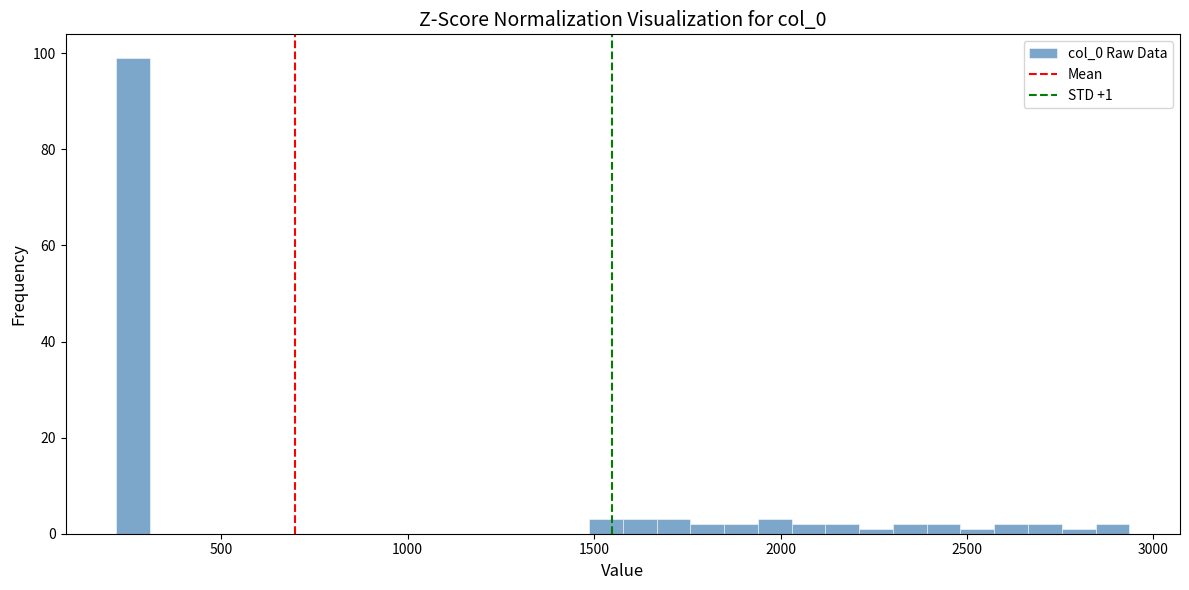

Read against the x-axis, roughly where is the centre of the tallest bar?

250